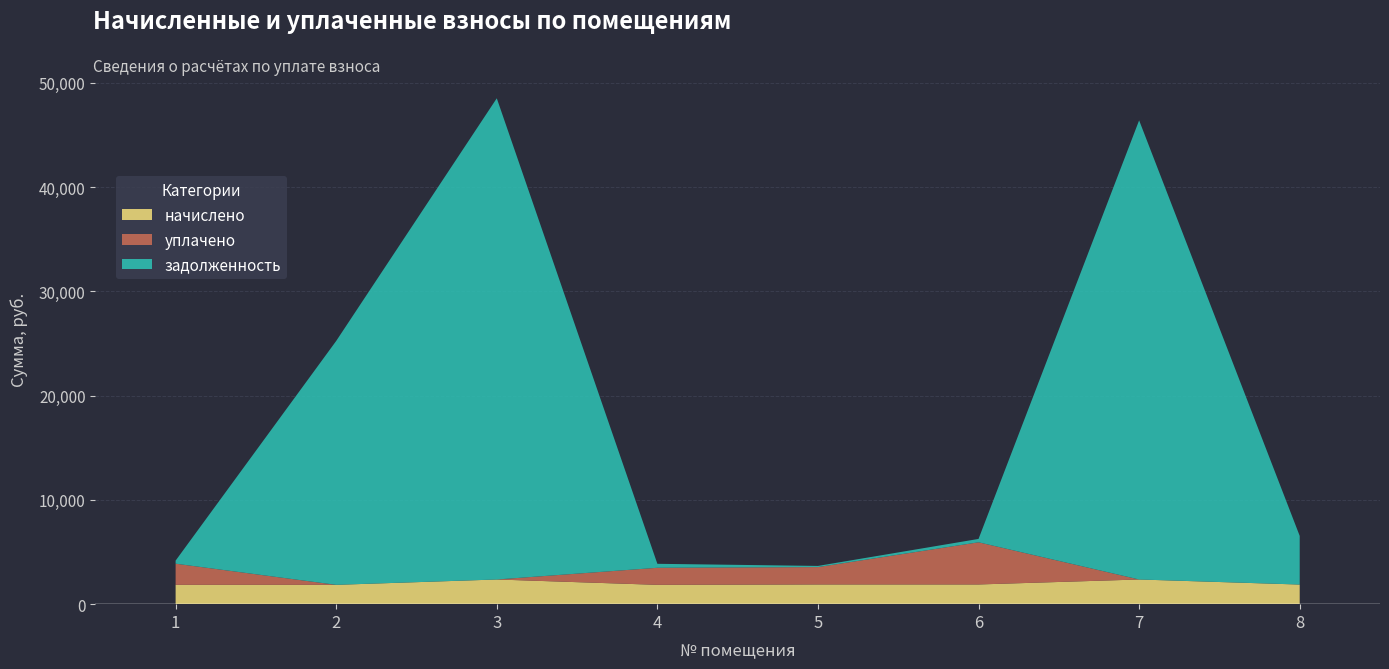

Reading left to right, what are all the values shown in this chart?

начислено: 1853.8	1853.8	2366.9	1853.8	1889.6	1889.6	2366.9	1881.6
уплачено: 2028.3	0.0	0.0	1635.7	1667.3	4044.6	0.0	0.0
задолженность: 295.5	23391.2	46151.7	381.7	111.2	323.6	44036.4	4667.2